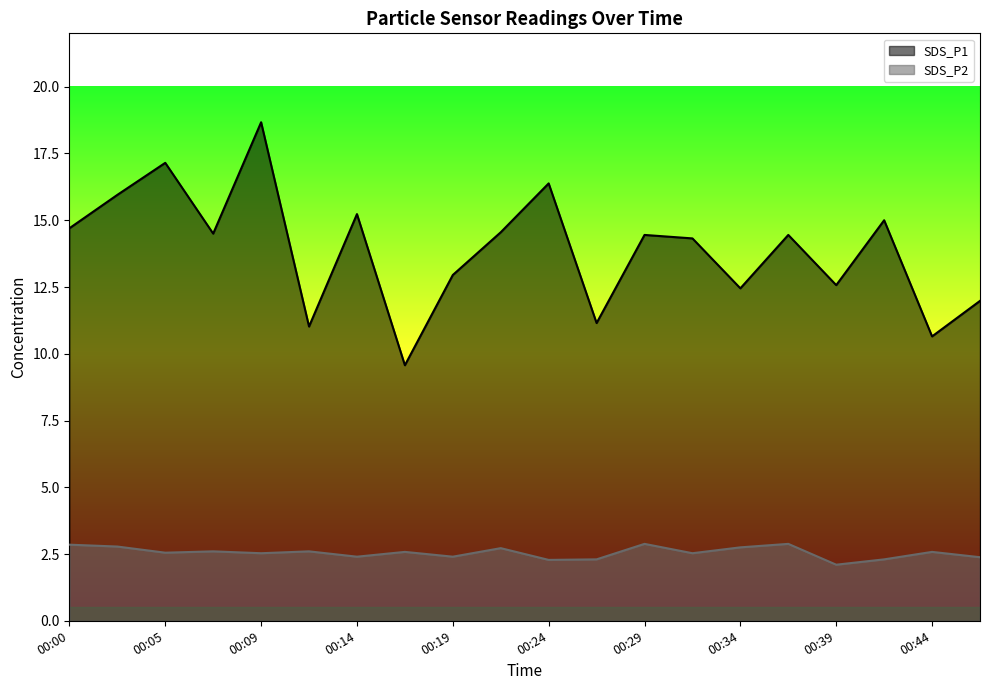

Does the chart have visible grid lines?

No